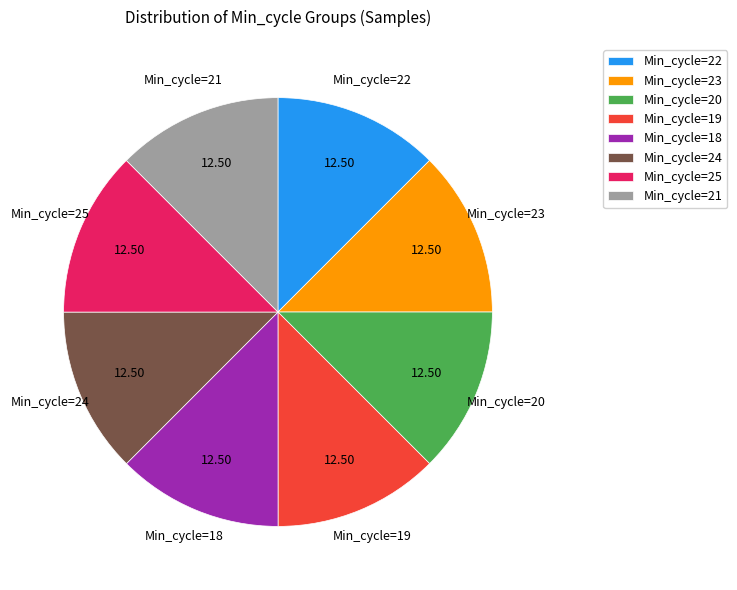

How many segments does this pie chart have?

8